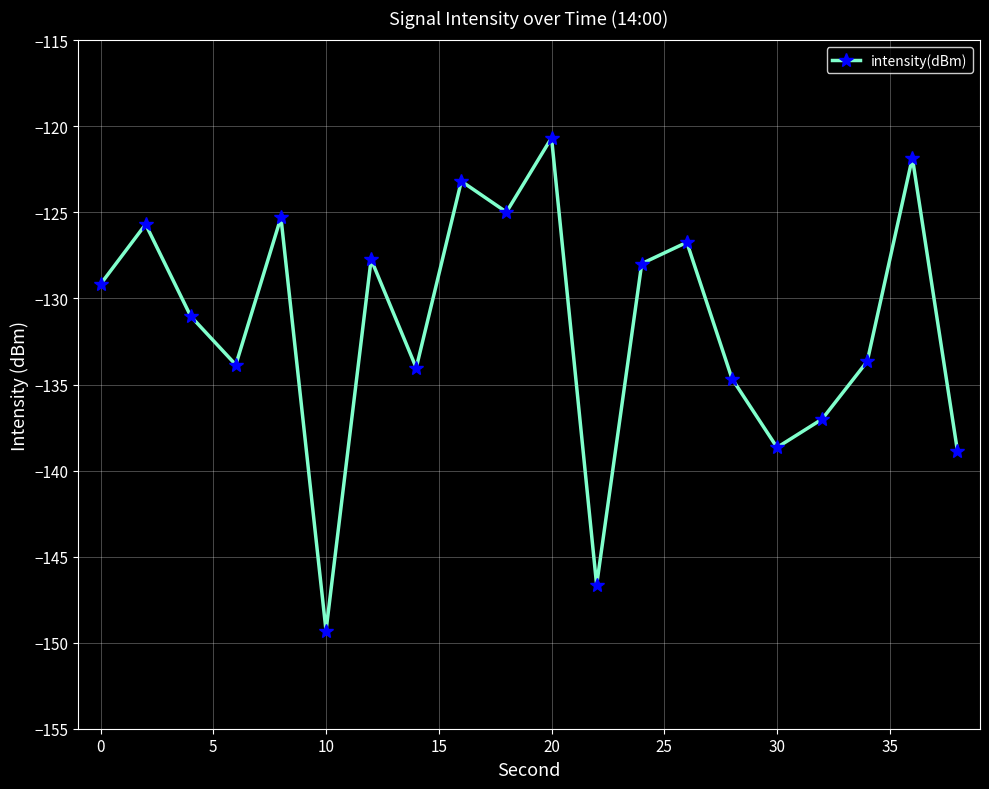

Count the number of data series in this chart.

1